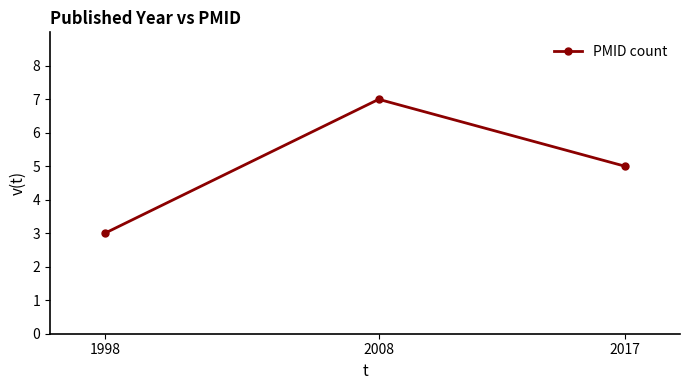

Is this an area chart (filled region under the line)?

No